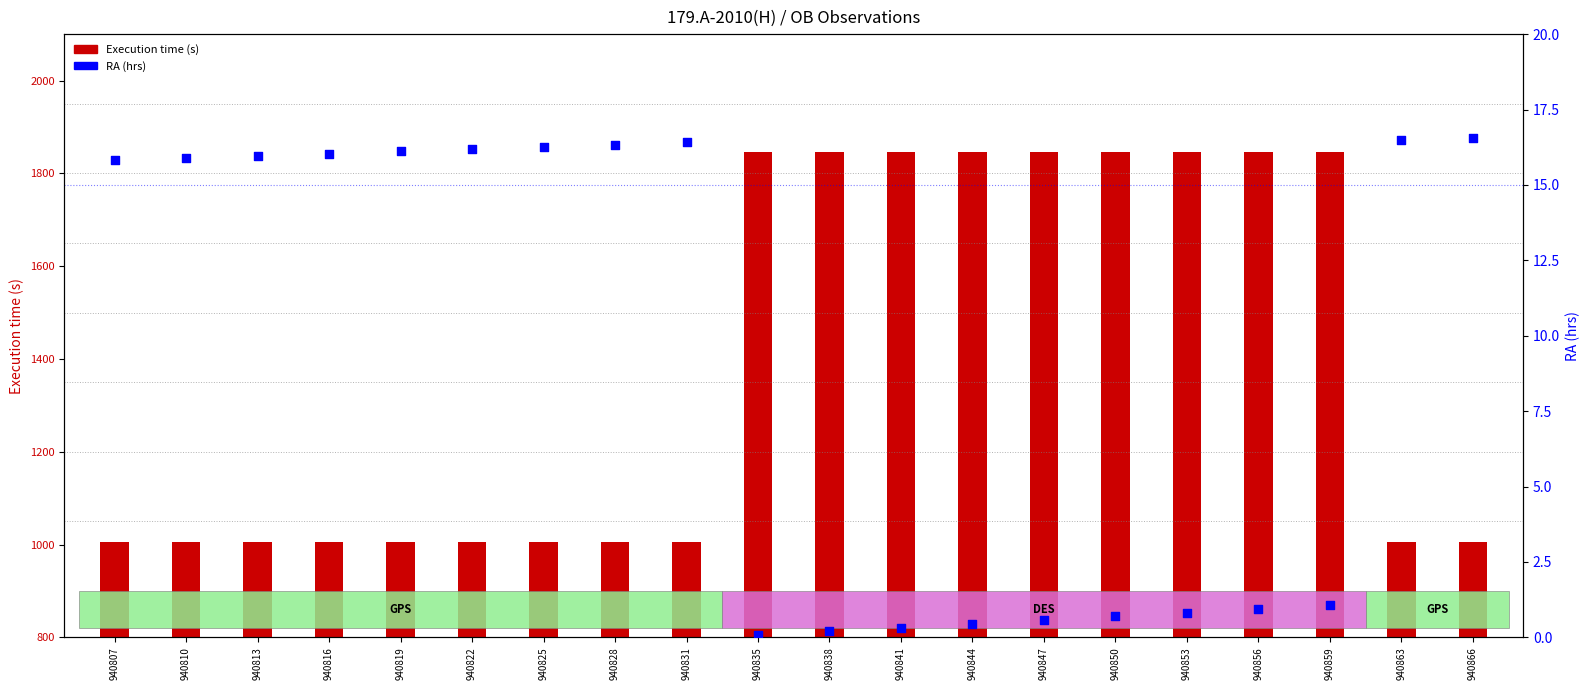

Which series has the largest total across all categories?

Execution time (s)